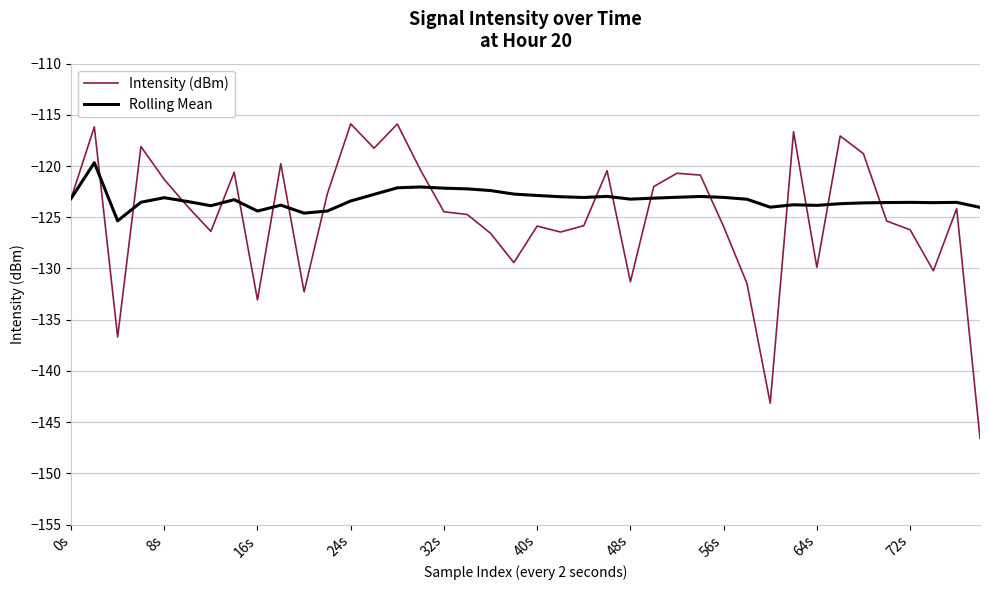

Which series has the largest range (max minus min)?

Intensity (dBm)